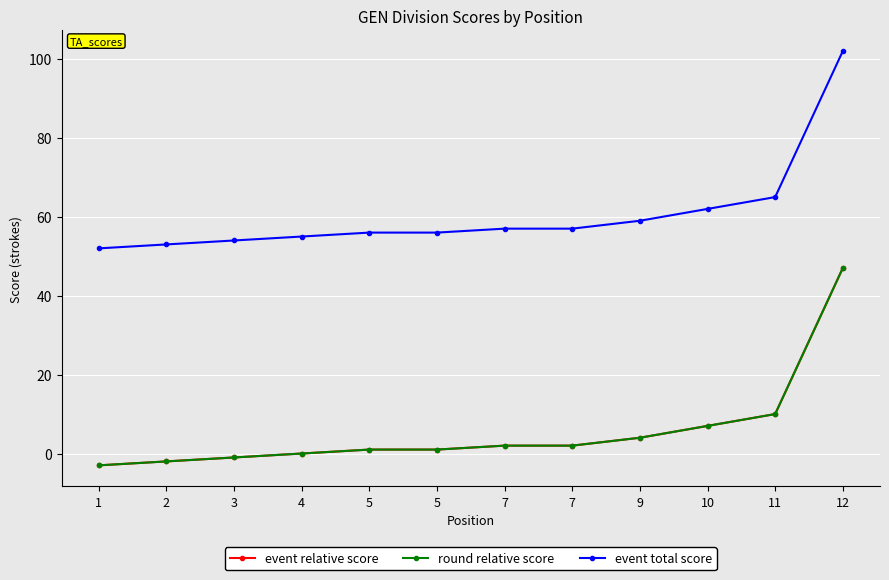

Is this an area chart (filled region under the line)?

No